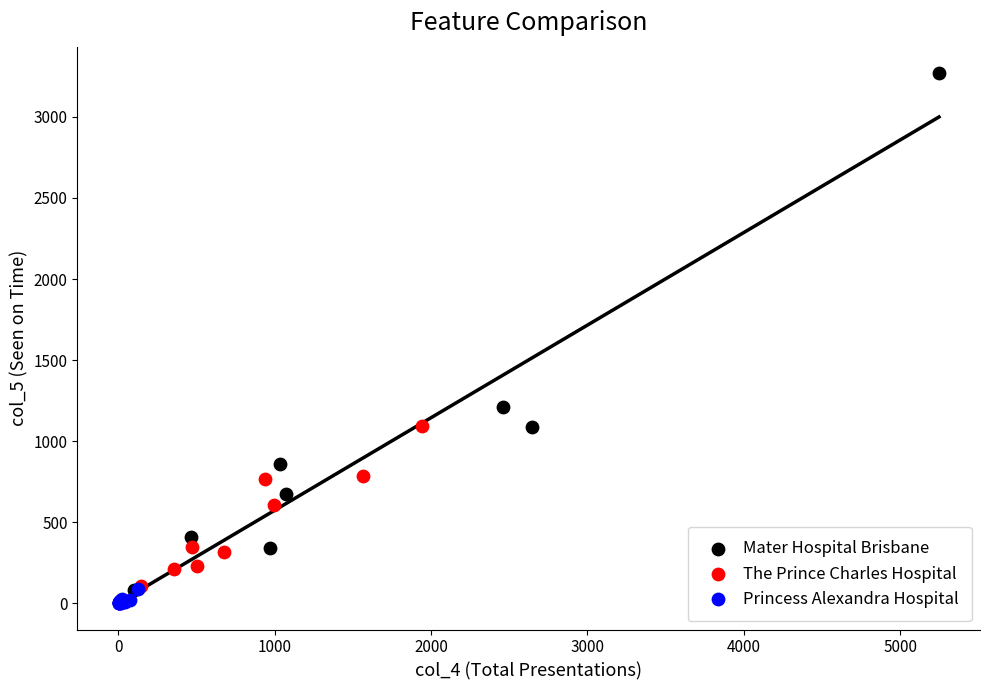

Which series has the largest Y range (max minus min)?

Mater Hospital Brisbane